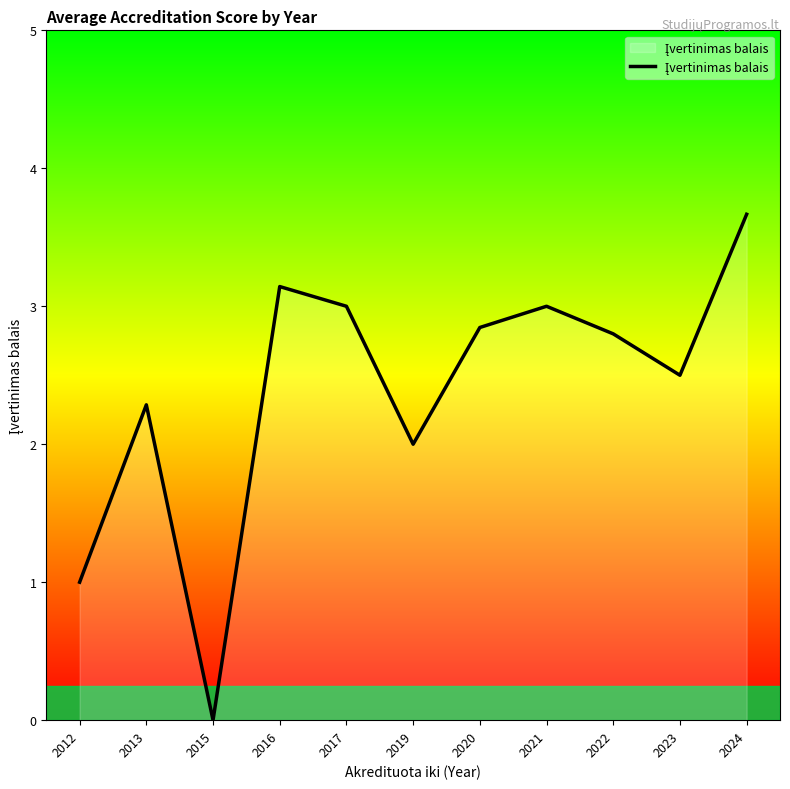

At which category does the data reach its first local valley?

2015